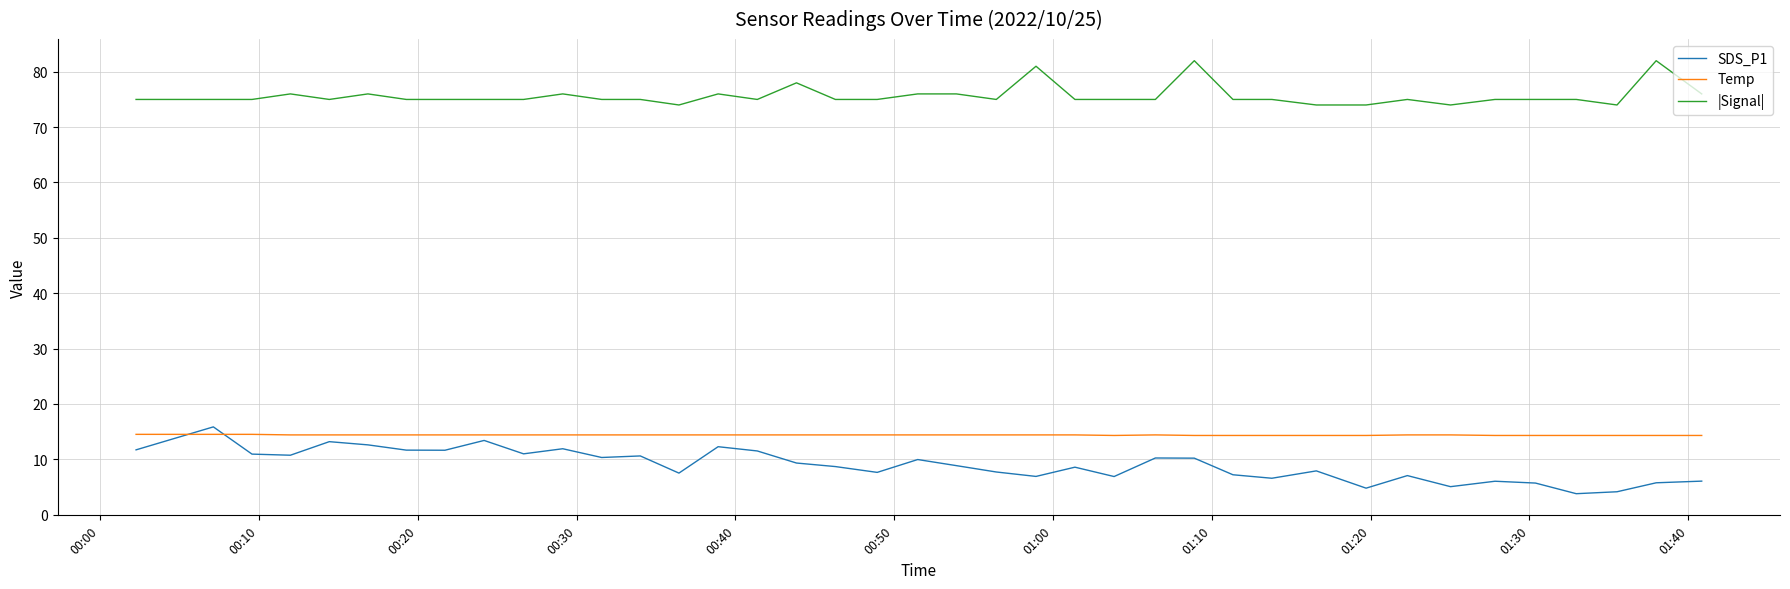

Which series has the largest total across all categories?

|Signal|